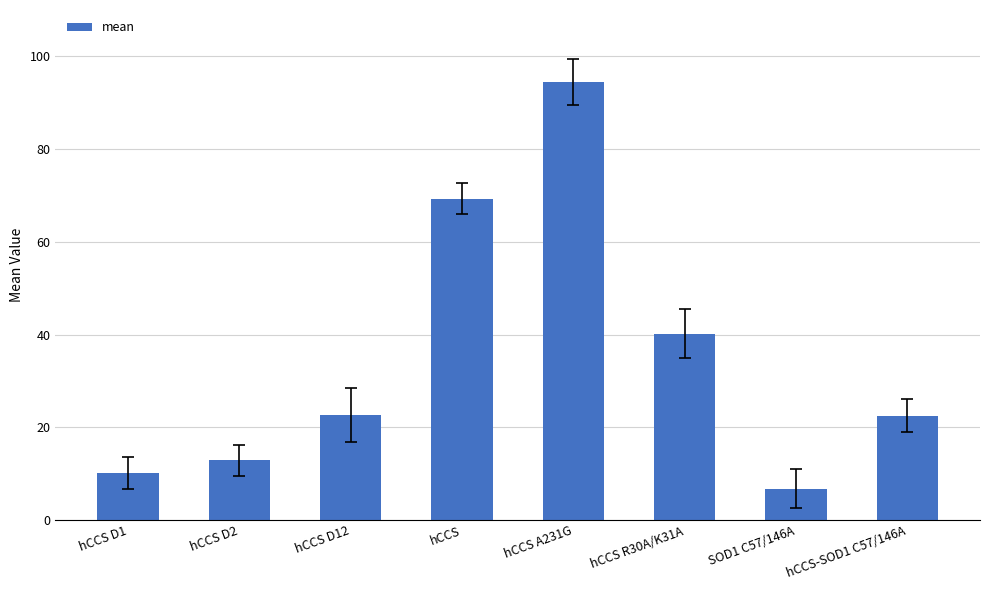

Does the chart contain stacked bars?

No